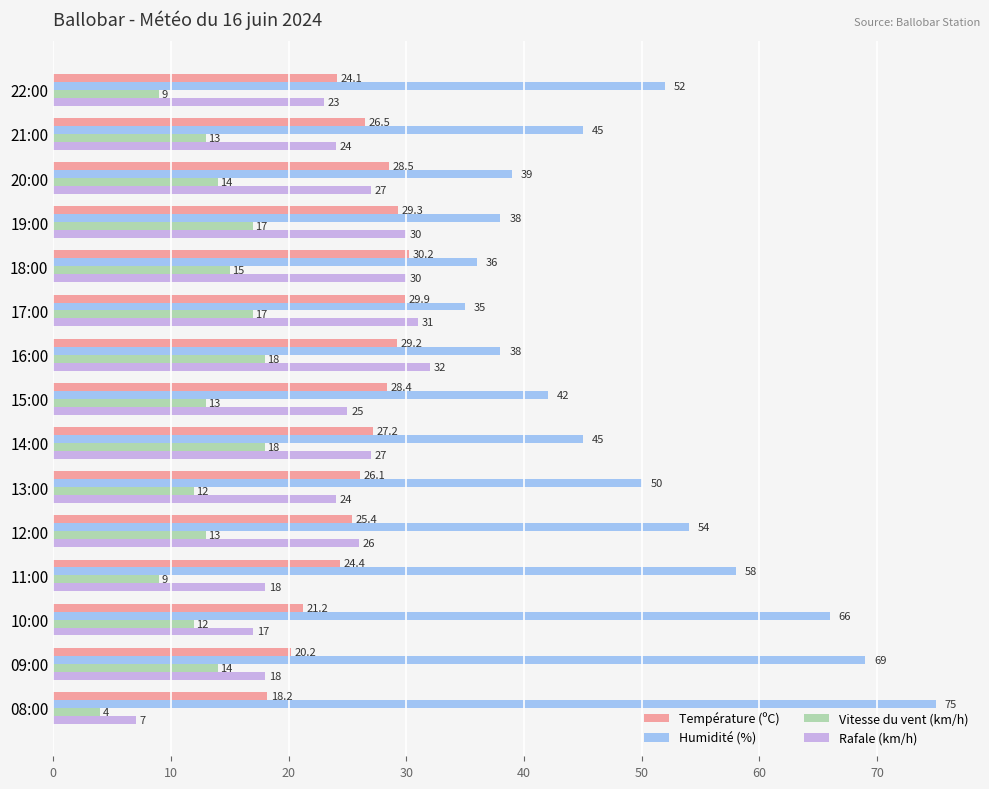

The value of Vitesse du vent (km/h) at 12:00 is 20.2. True or false?

False